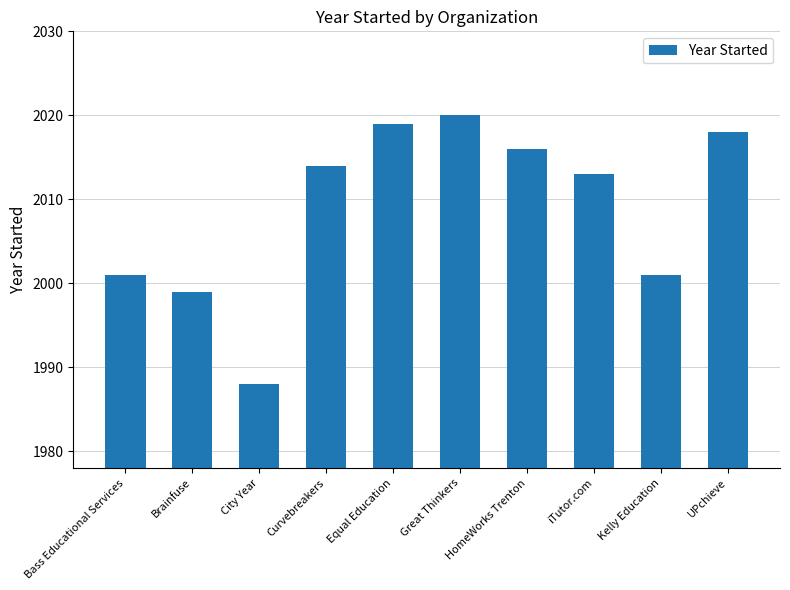

What is the value of the 5th bar from the left?

2019